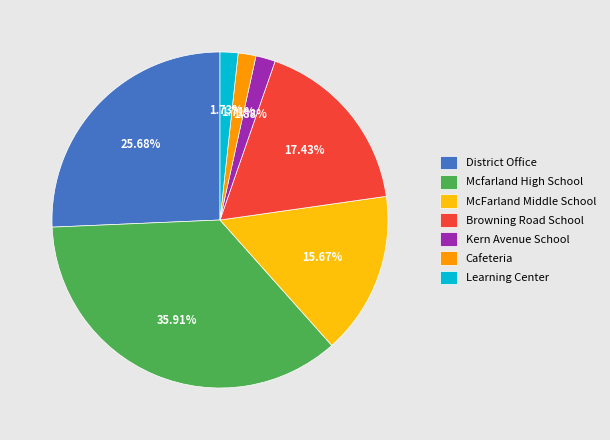

Does Kern Avenue School represent more than half of the total?

No